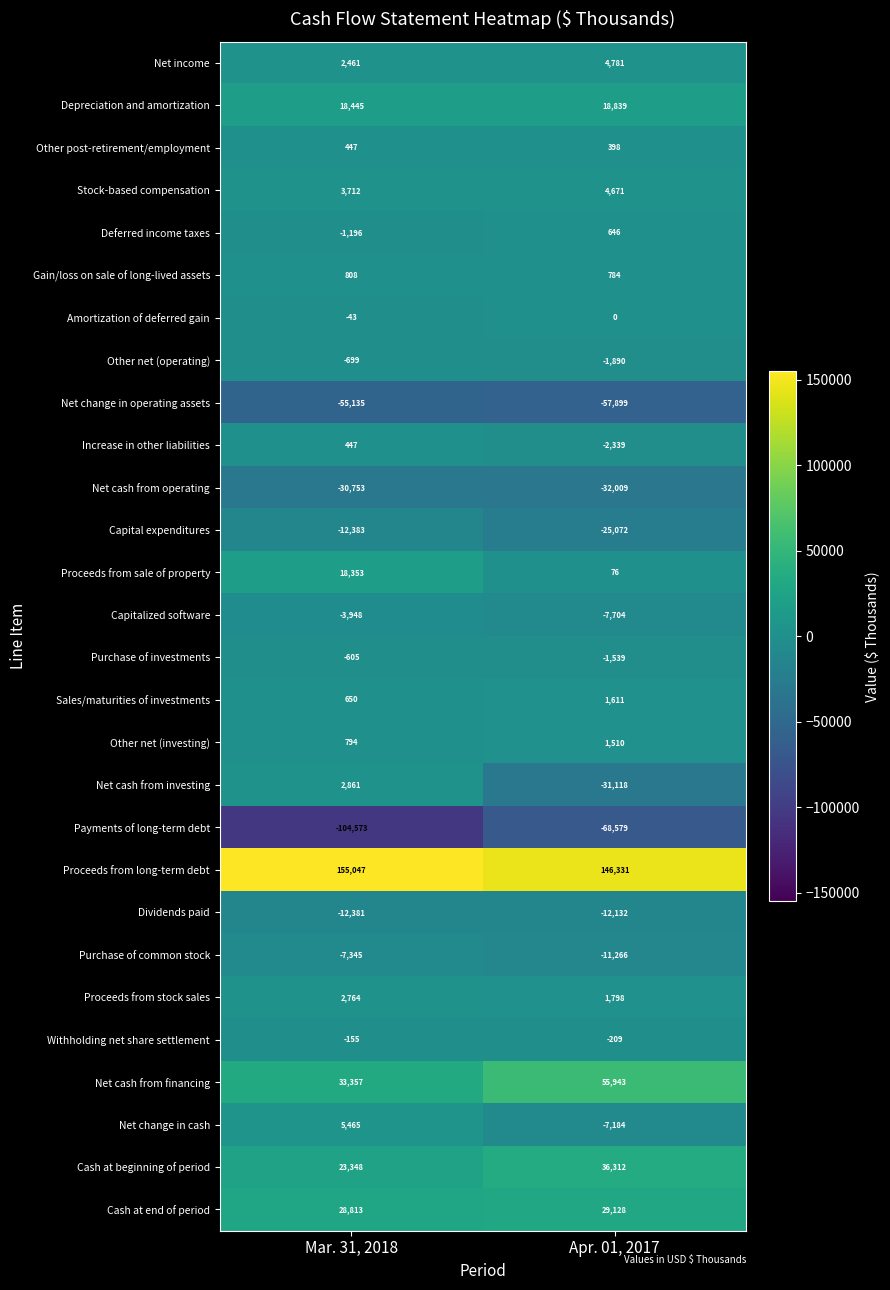

What is the average value of the Stock-based compensation series?

4192